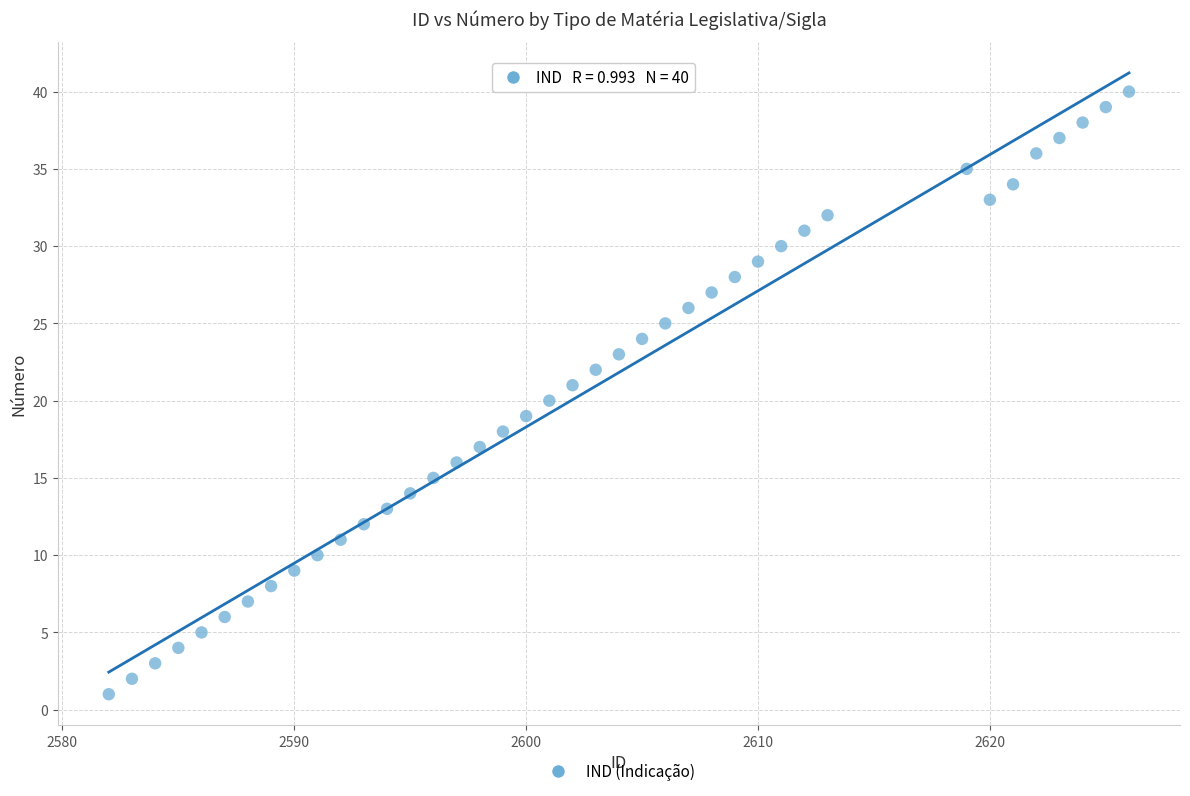

What is the range of X values (max minus min)?

44